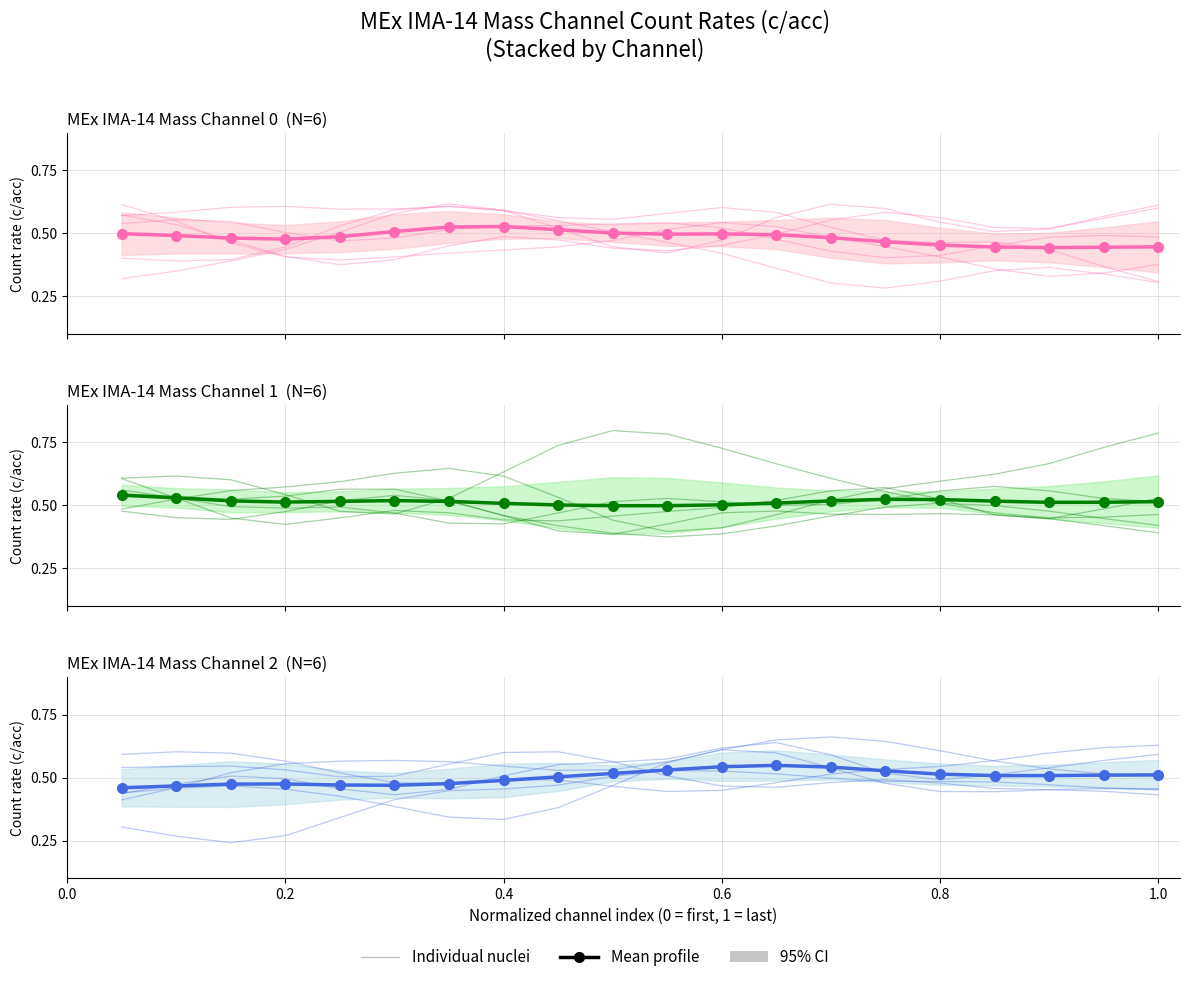

Is the value of Mean profile at 16 greater than the value of Individual nuclei at 11?

No